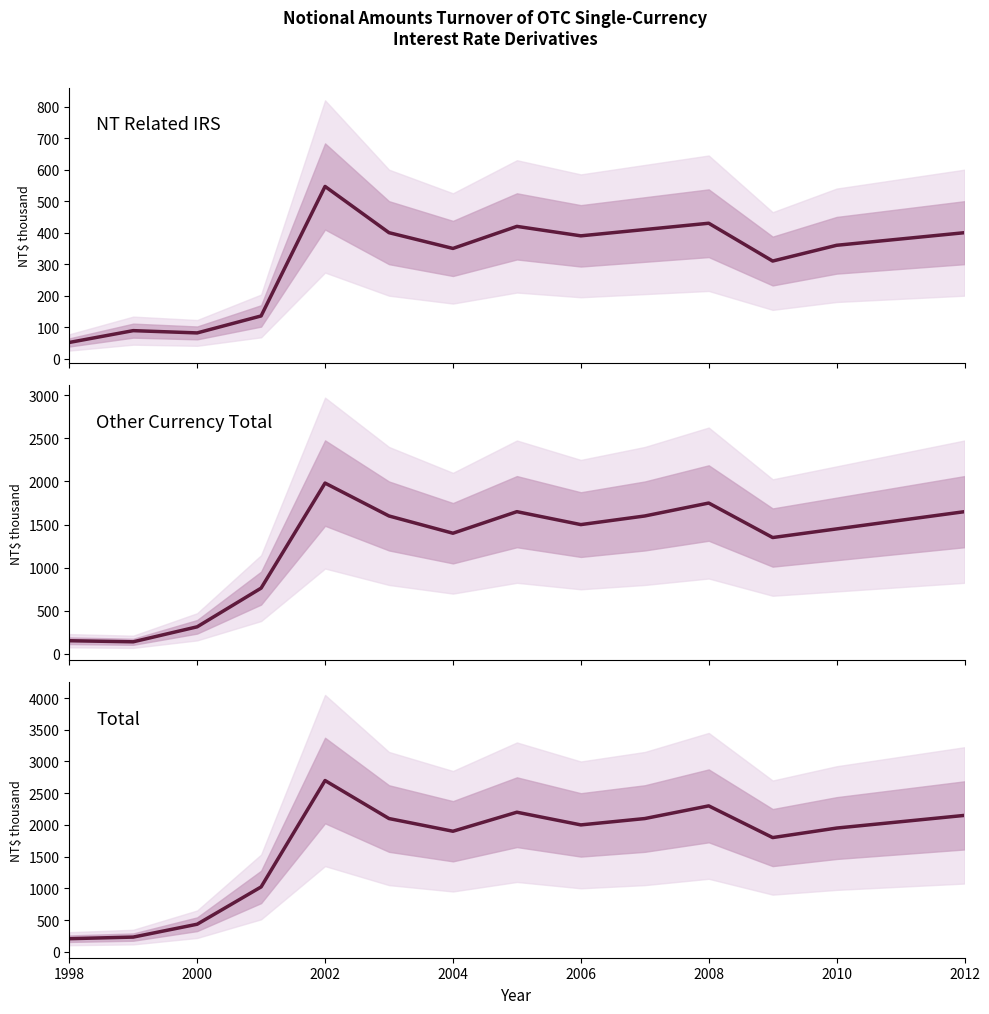

What are all the series names shown in the legend?

NT Related IRS, Other Currency Total, Total